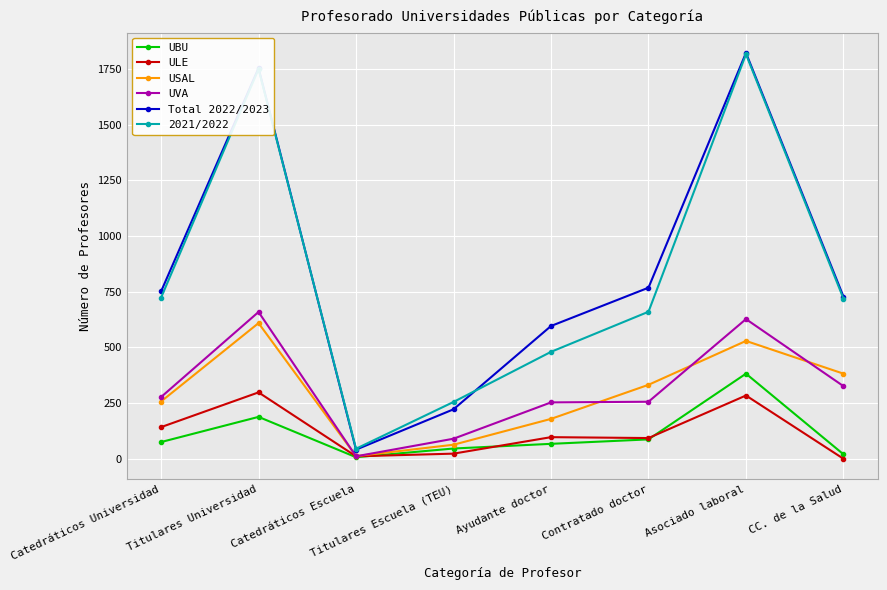

What is the total value across all series at Ayudante doctor?

1672